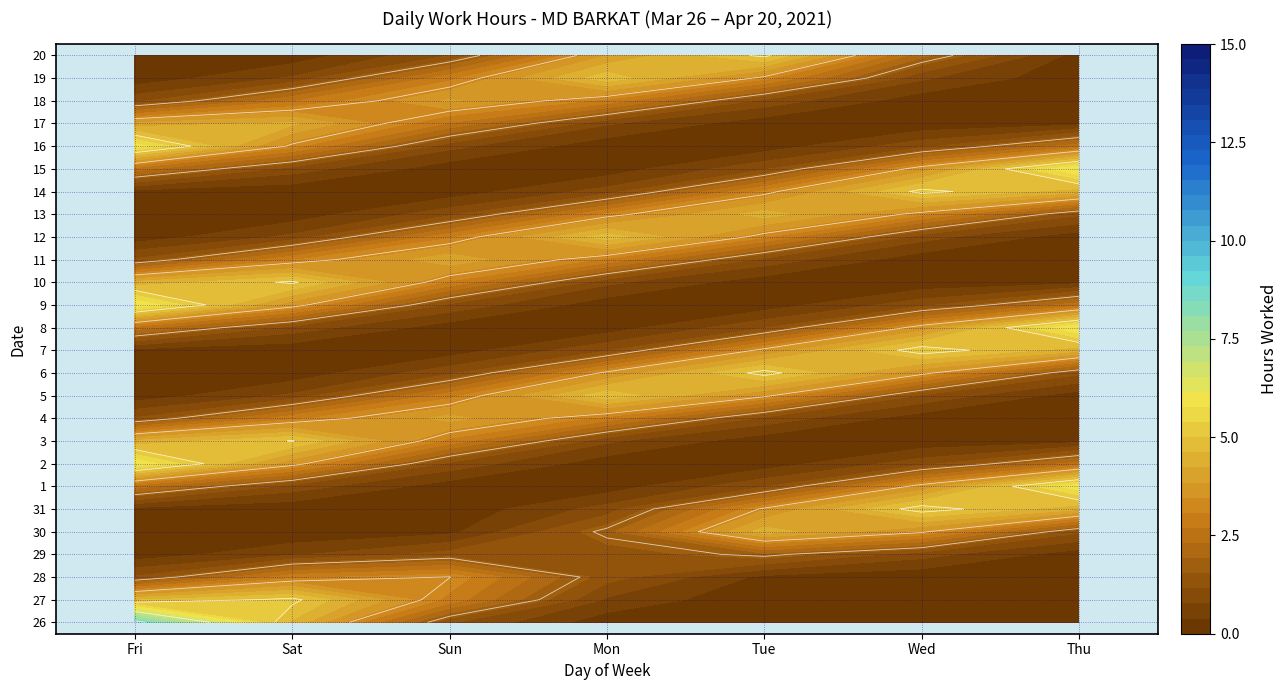

Count the number of data series in this chart.

26